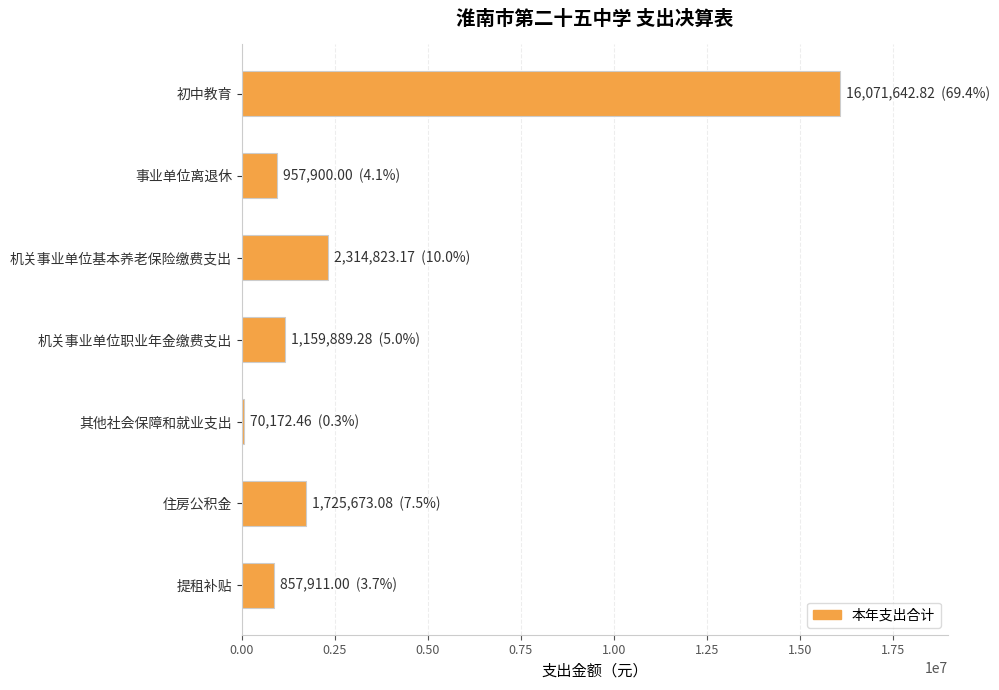

At which label is the value closest to 8070907?

机关事业单位基本养老保险缴费支出